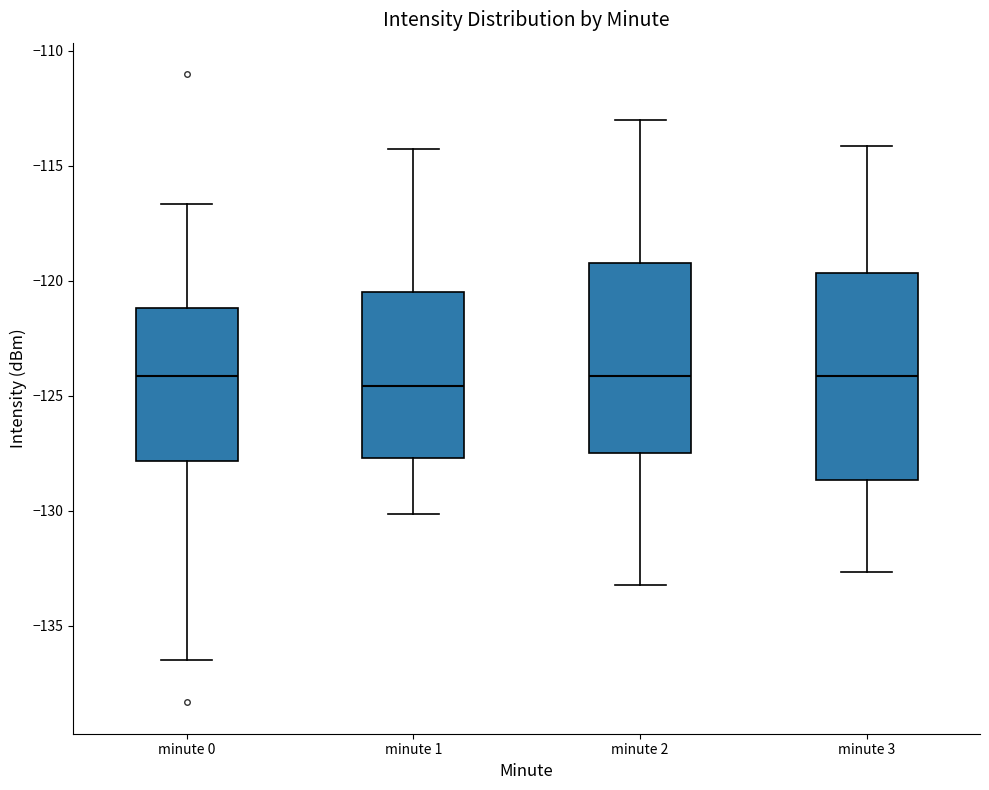

Where is the lower edge of the box for minute 1 on the y-axis? The values are not printed on the chart, so give them approximately, as read against the axis.

-127.5